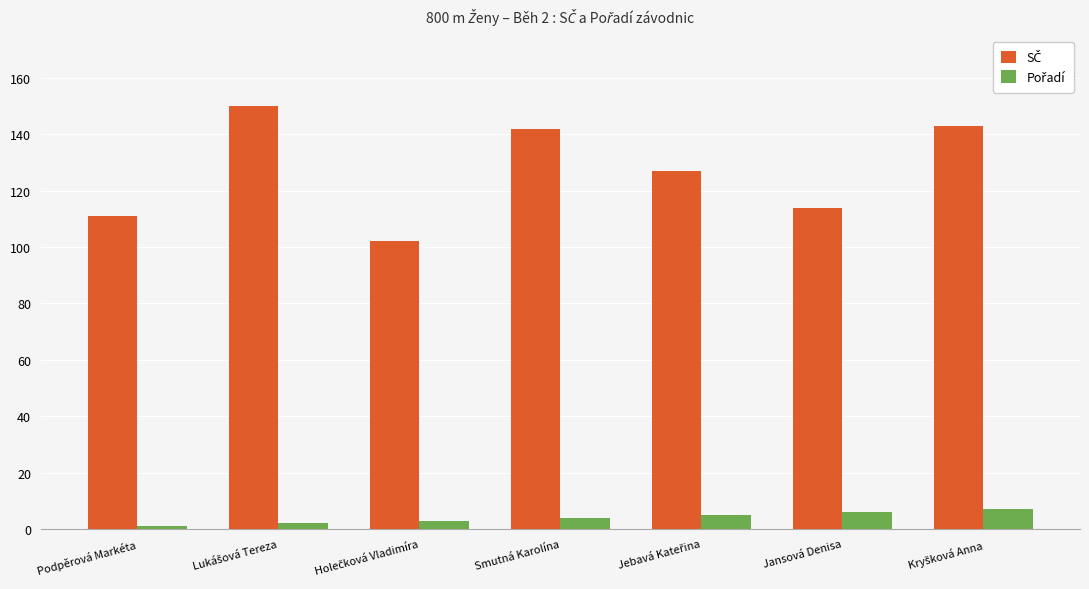

What is the maximum value shown in the chart?

150